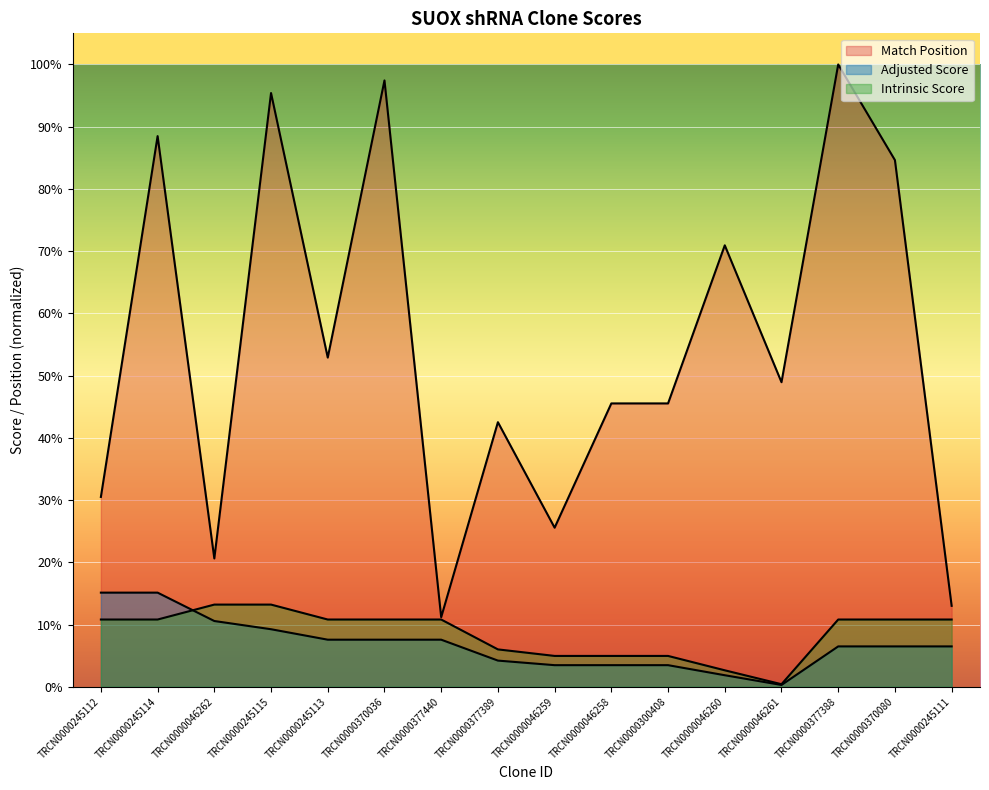

Where does the Intrinsic Score series first go above 10?

TRCN0000245112